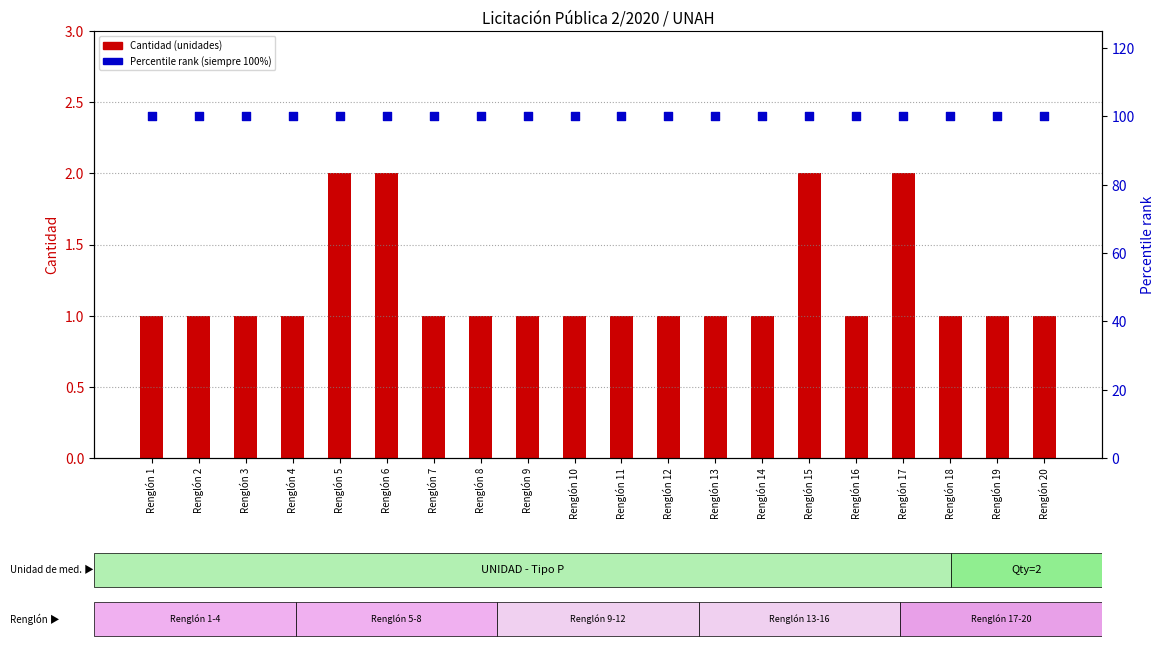

At which category is the sum across all series the highest?

Renglón 5